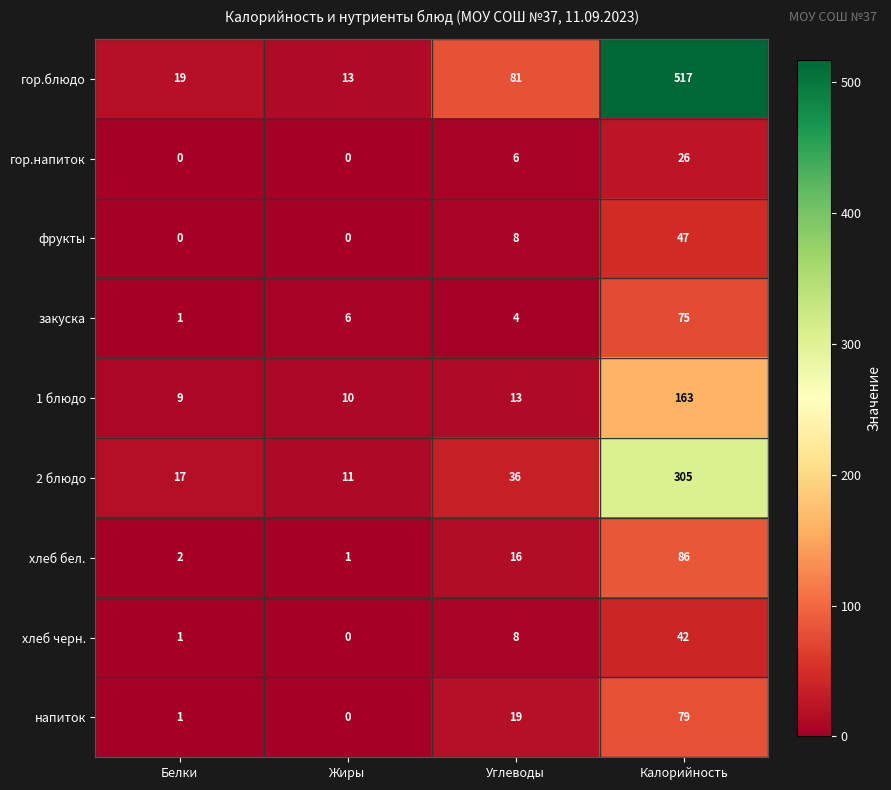

Is the value of хлеб бел. at Белки greater than the value of 2 блюдо at Жиры?

No